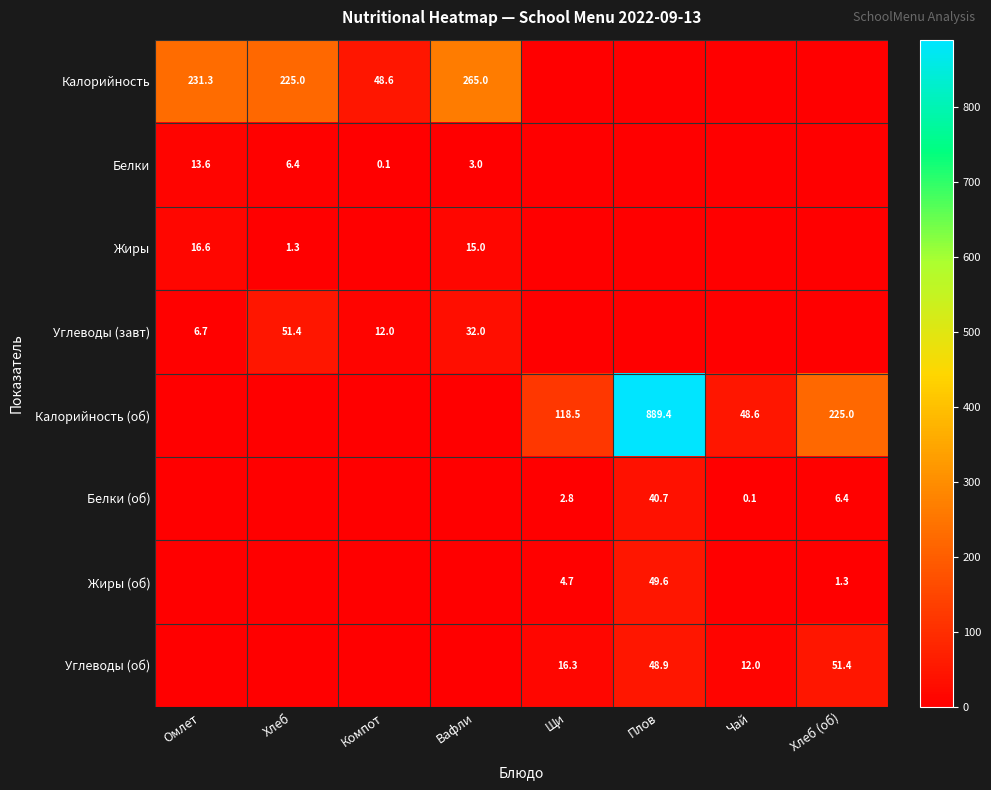

What is the difference between the Калорийность values at Омлет and Вафли?

33.7